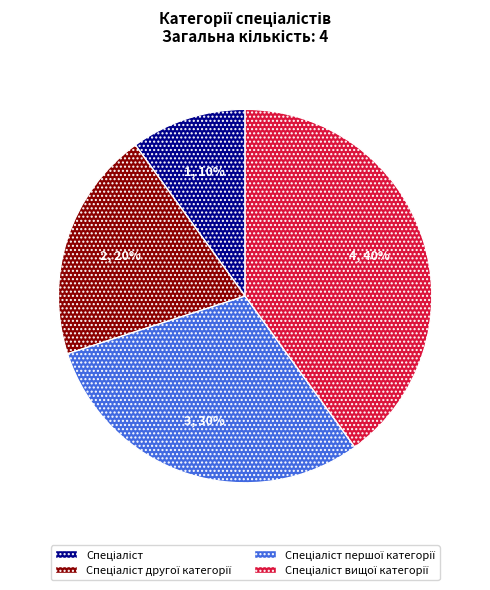

To the nearest percent, what is the average slice percentage?

25%